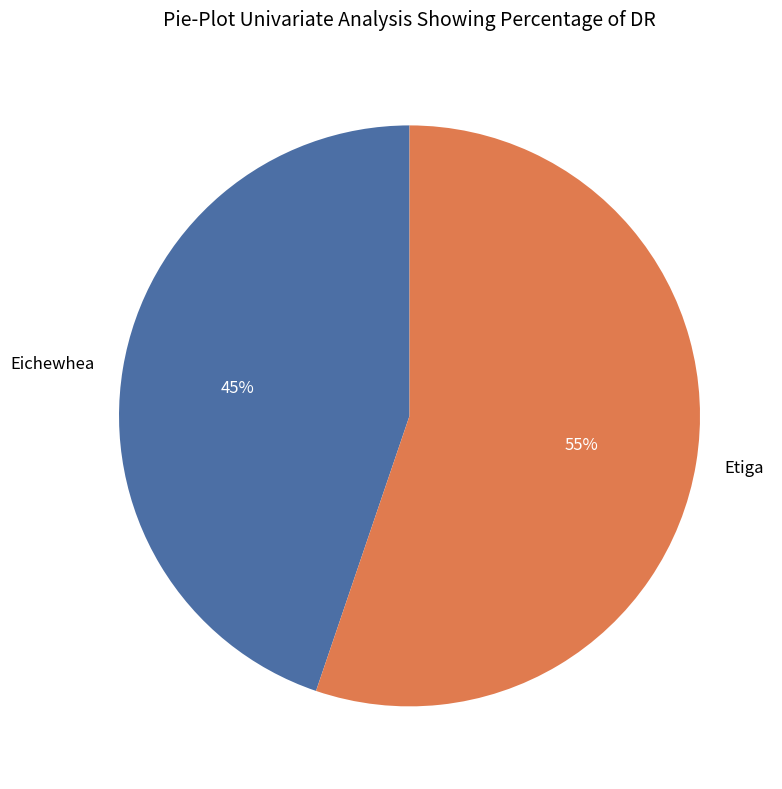

Is it true that Etiga is 68% of the pie?

False